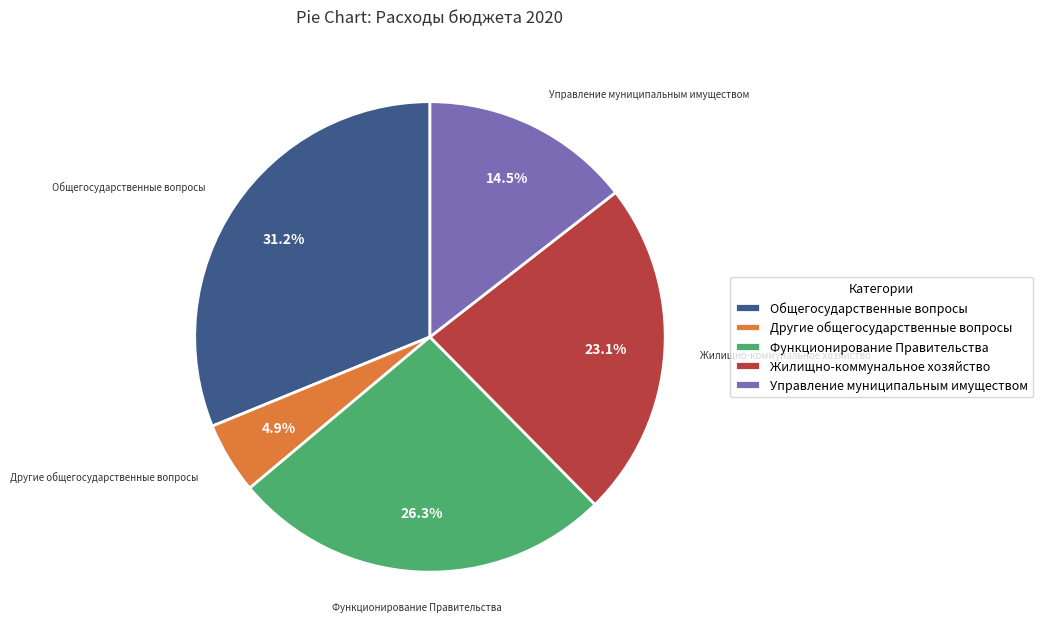

Which category has the smallest portion of the pie?

Другие общегосударственные вопросы